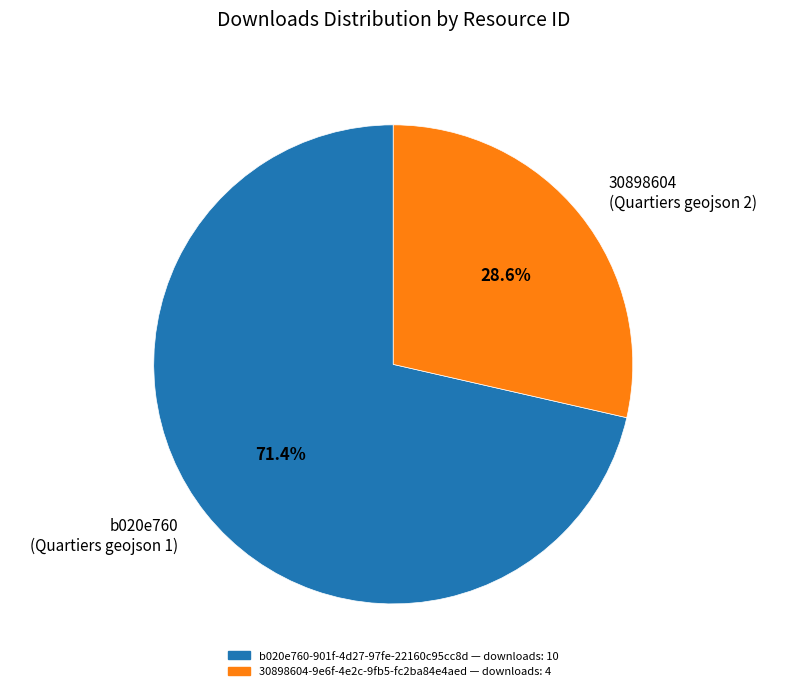

What percentage do b020e760 (Quartiers geojson 1) and 30898604 (Quartiers geojson 2) together represent?

100.0%